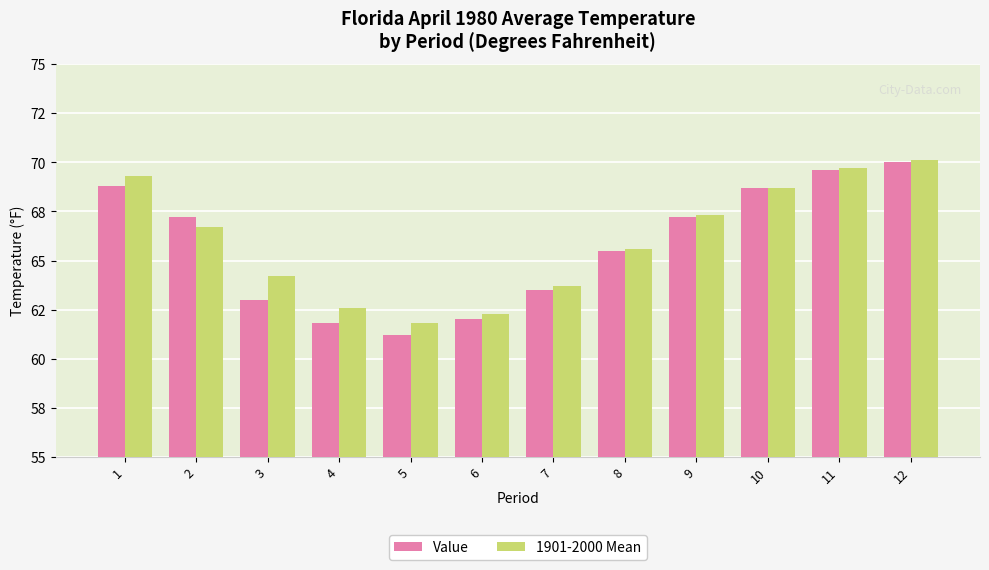

What are all the series names shown in the legend?

Value, 1901-2000 Mean